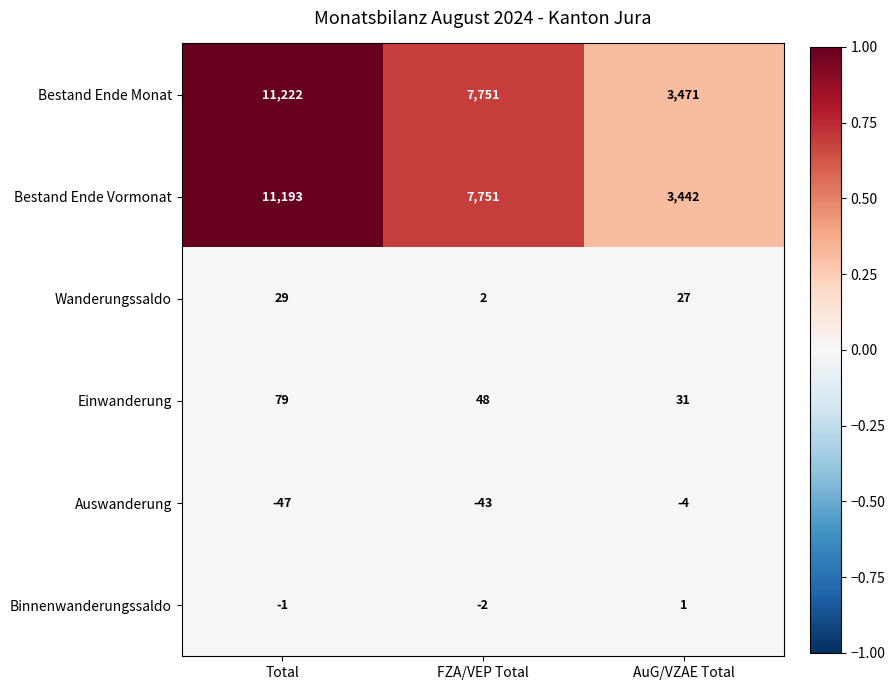

Is it true that Wanderungssaldo equals 27 at AuG/VZAE Total?

True